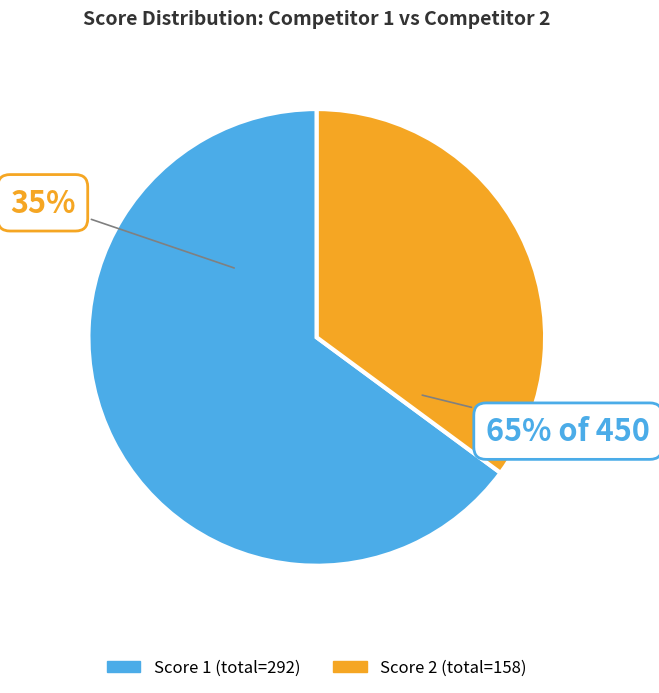

Rank the series by their maximum value, from highest to lowest.

Score 1, Score 2